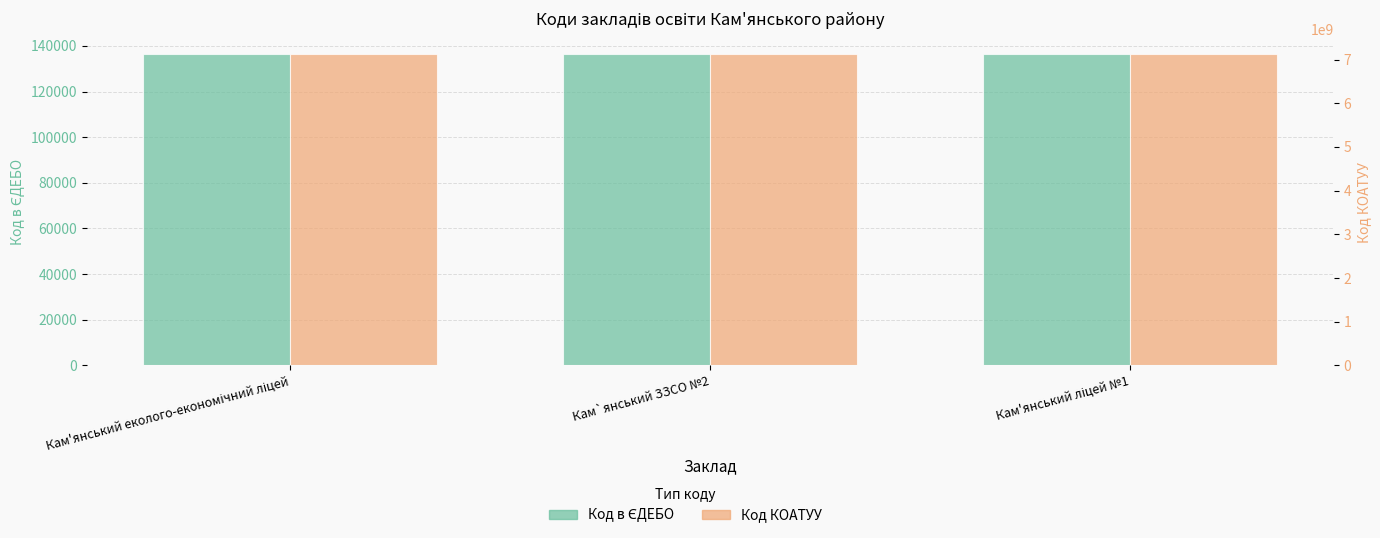

Reading right to left, list all the values displayed in this chart.

Код в ЄДЕБО: 136343	136351	136348
Код КОАТУУ: 7121810100	7121810100	7121810100